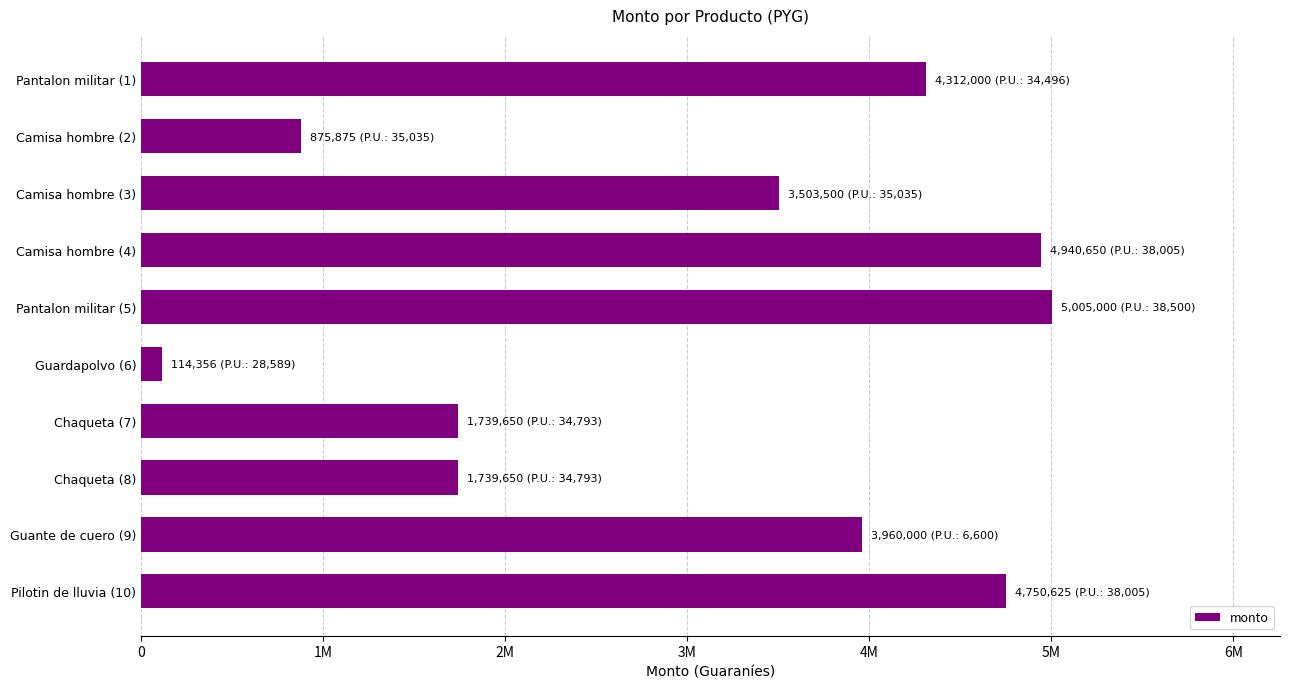

Does the chart contain any negative values?

No